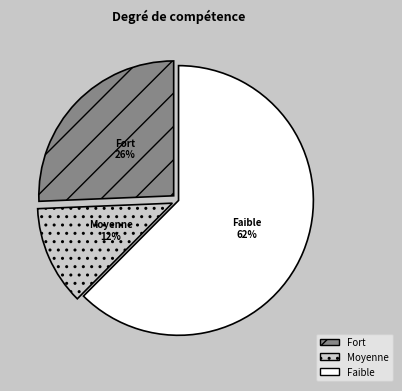

How many segments does this pie chart have?

3